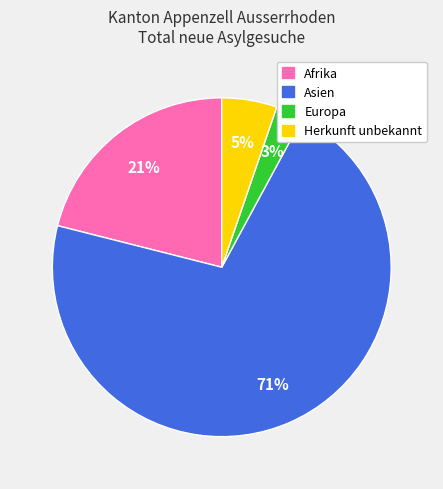

Rank the categories by value from lowest to highest.

Europa, Herkunft unbekannt, Afrika, Asien